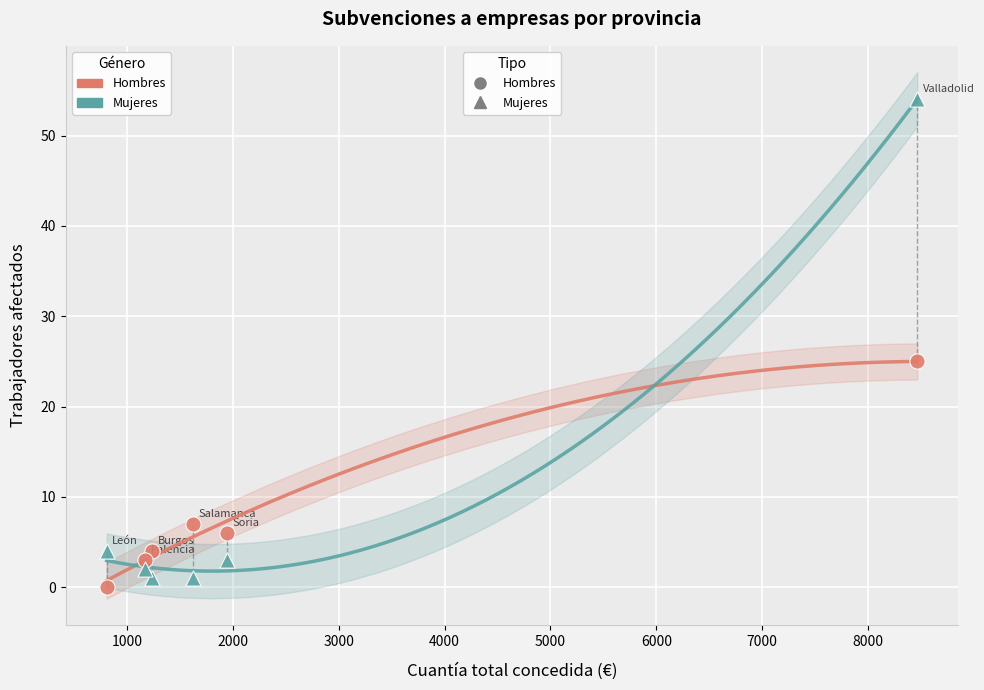

Which series has the largest Y range (max minus min)?

Mujeres